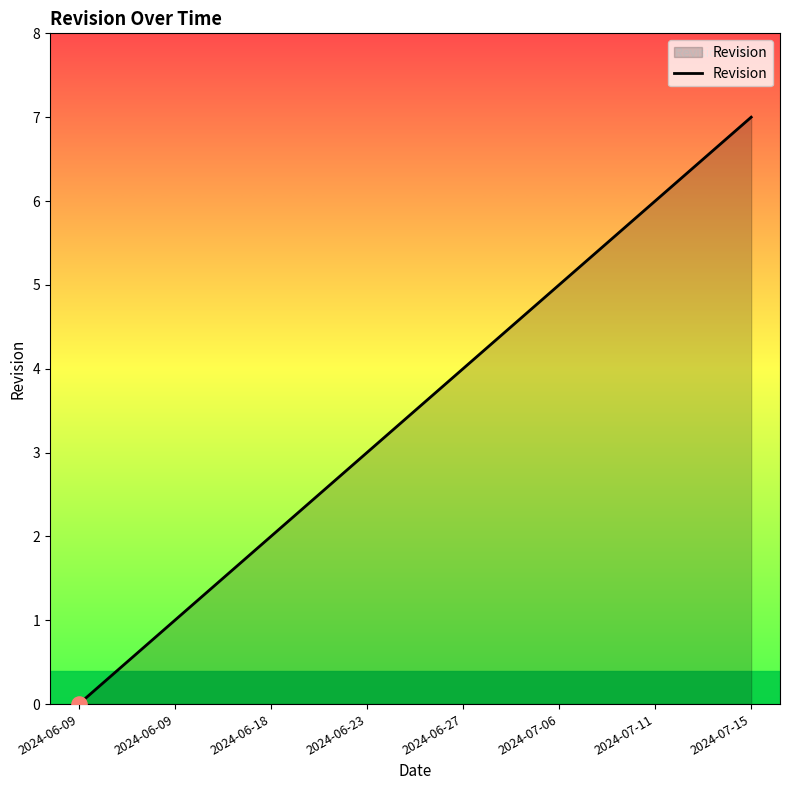

What is the change in value from 2024-06-18 to 2024-06-27?

+2